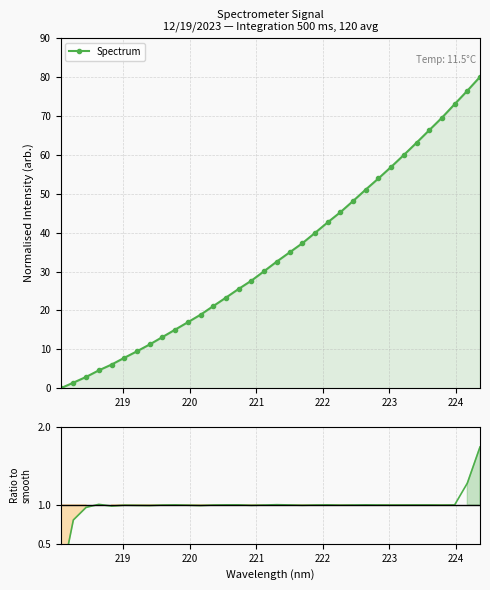

Reading left to right, list all the values displayed in this chart.

Spectrum: 0.0	1.4	2.9	4.6	6.1	7.8	9.5	11.3	13.2	15.1	17.0	18.9	21.1	23.3	25.5	27.6	30.1	32.6	34.9	37.2	39.9	42.6	45.2	48.1	51.0	53.9	56.9	59.9	63.1	66.3	69.5	73.0	76.4	80.0
Ratio to smooth: 0.0	0.8	1.0	1.0	1.0	1.0	1.0	1.0	1.0	1.0	1.0	1.0	1.0	1.0	1.0	1.0	1.0	1.0	1.0	1.0	1.0	1.0	1.0	1.0	1.0	1.0	1.0	1.0	1.0	1.0	1.0	1.0	1.3	1.7